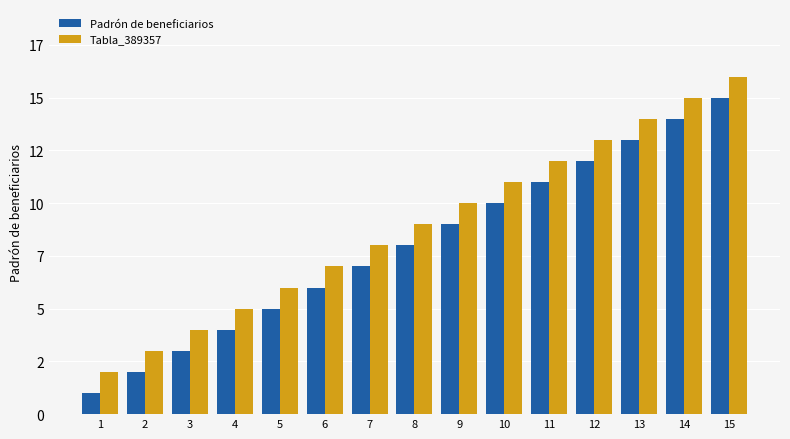

What are all the series names shown in the legend?

Padrón de beneficiarios, Tabla_389357